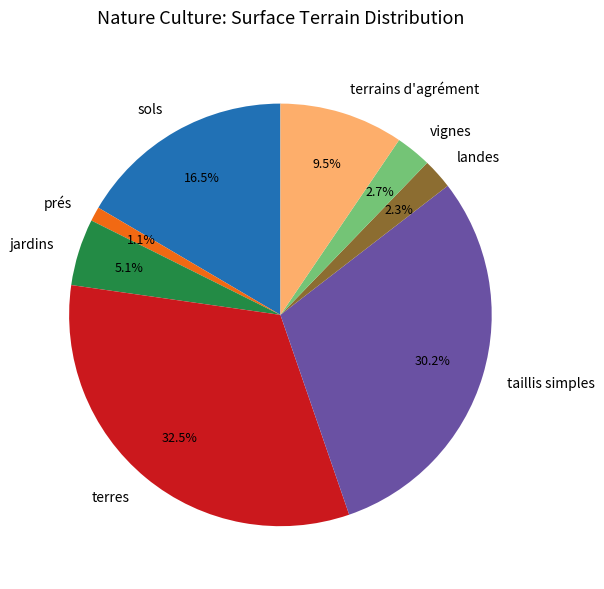

Does jardins account for over 50% of the chart?

No